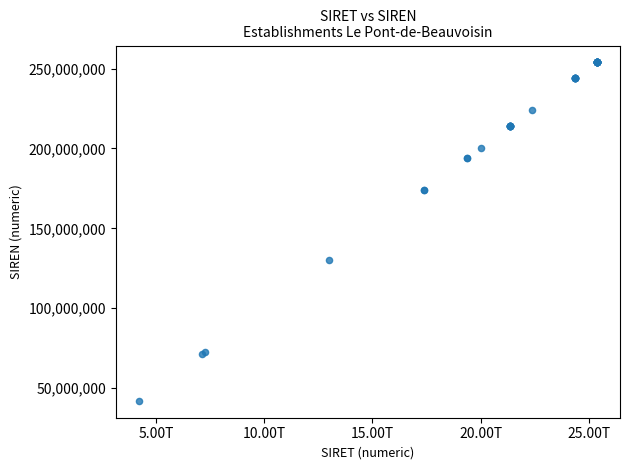

What Y value in the scatter plot is closest to 147941589?

130014764